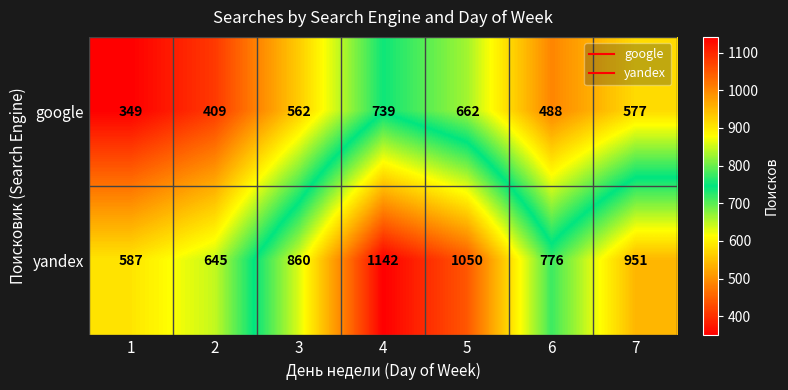

How many data points does each series have?

7